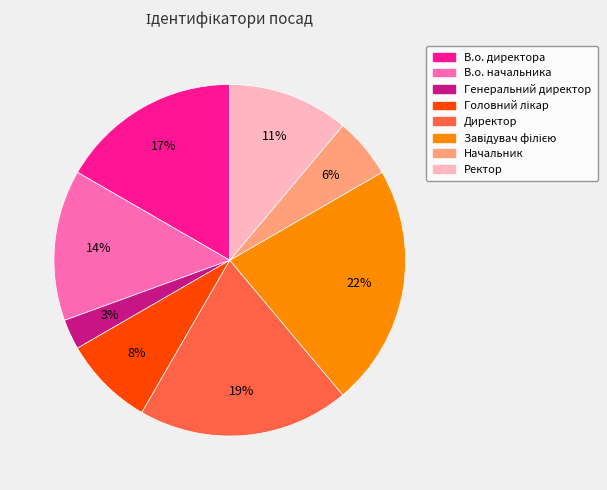

To the nearest percent, what is the difference between the largest and smallest slice percentages?

19%